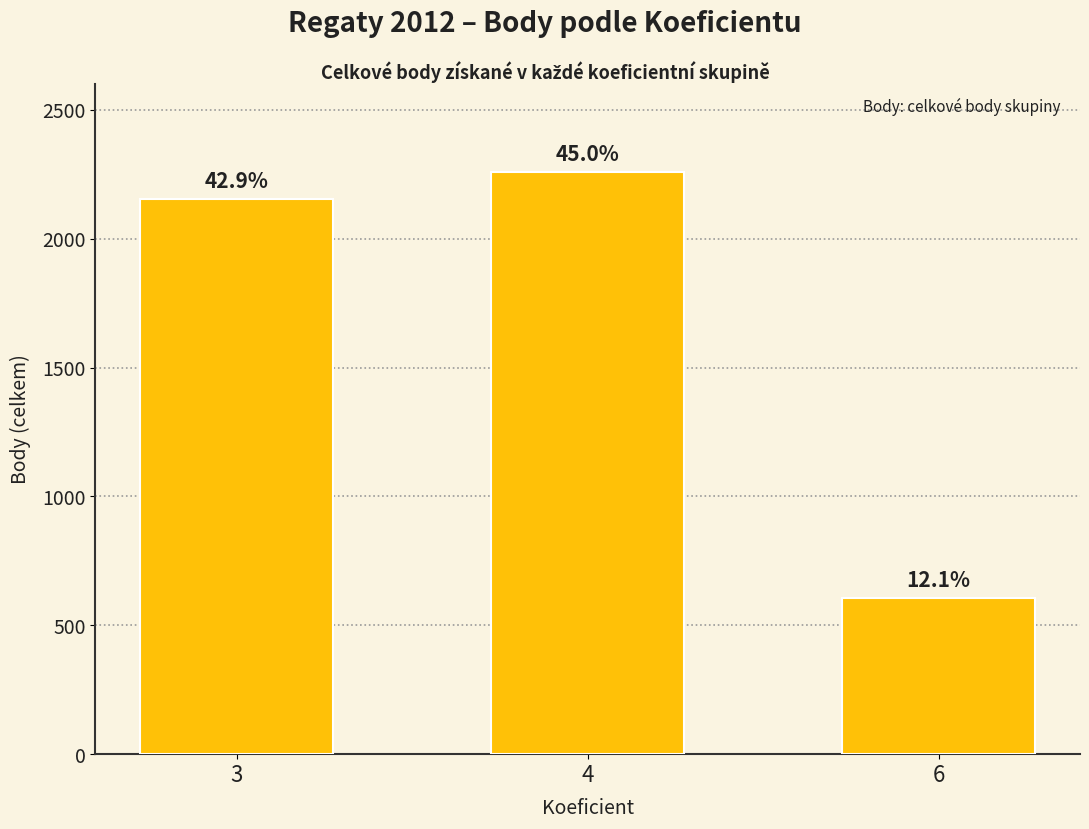

The chart shows a value of 2152 at 3. True or false?

True